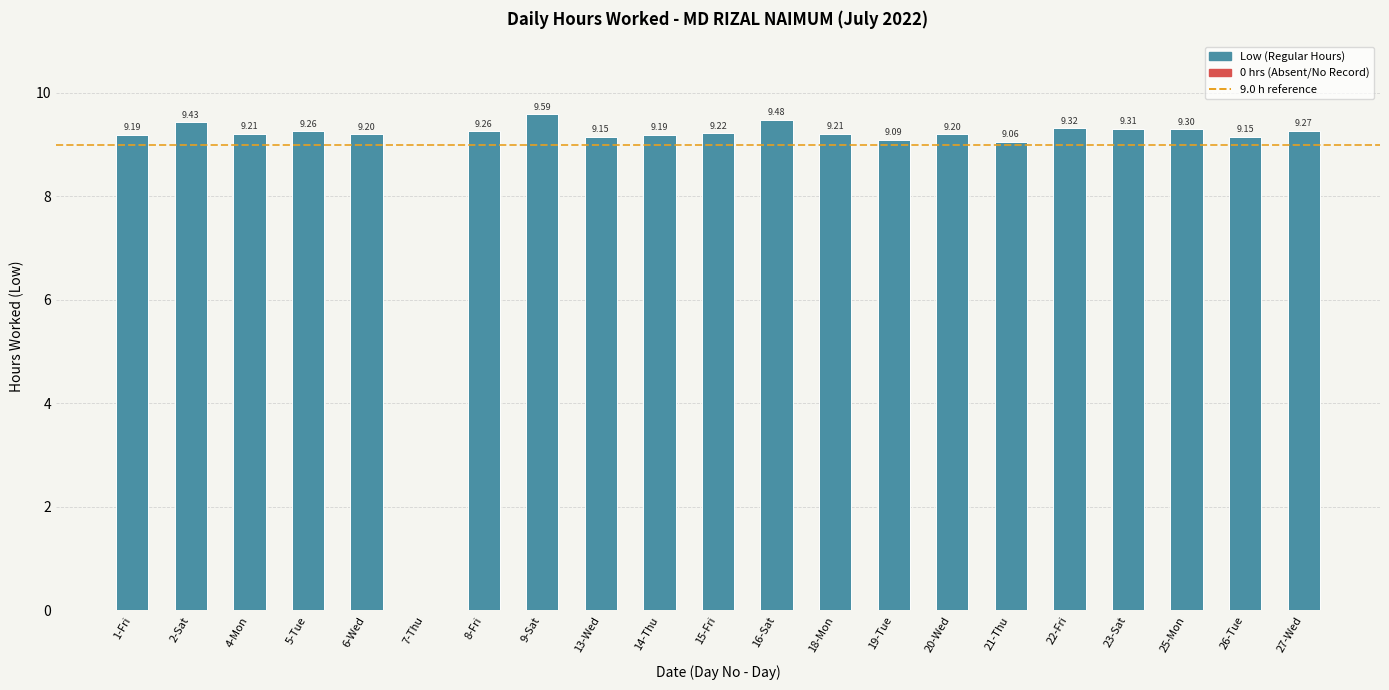

What is the average value?

8.8